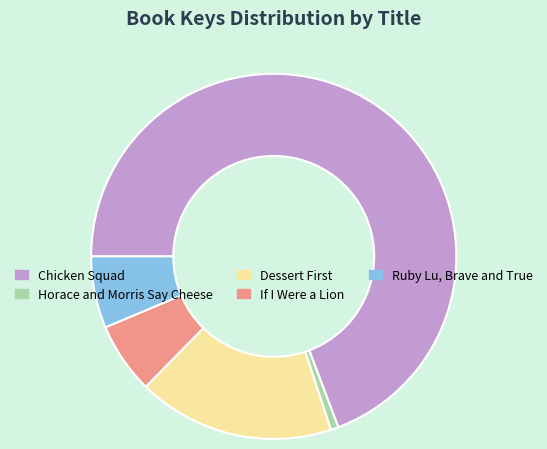

Which category has the smallest portion of the pie?

Horace and Morris Say Cheese